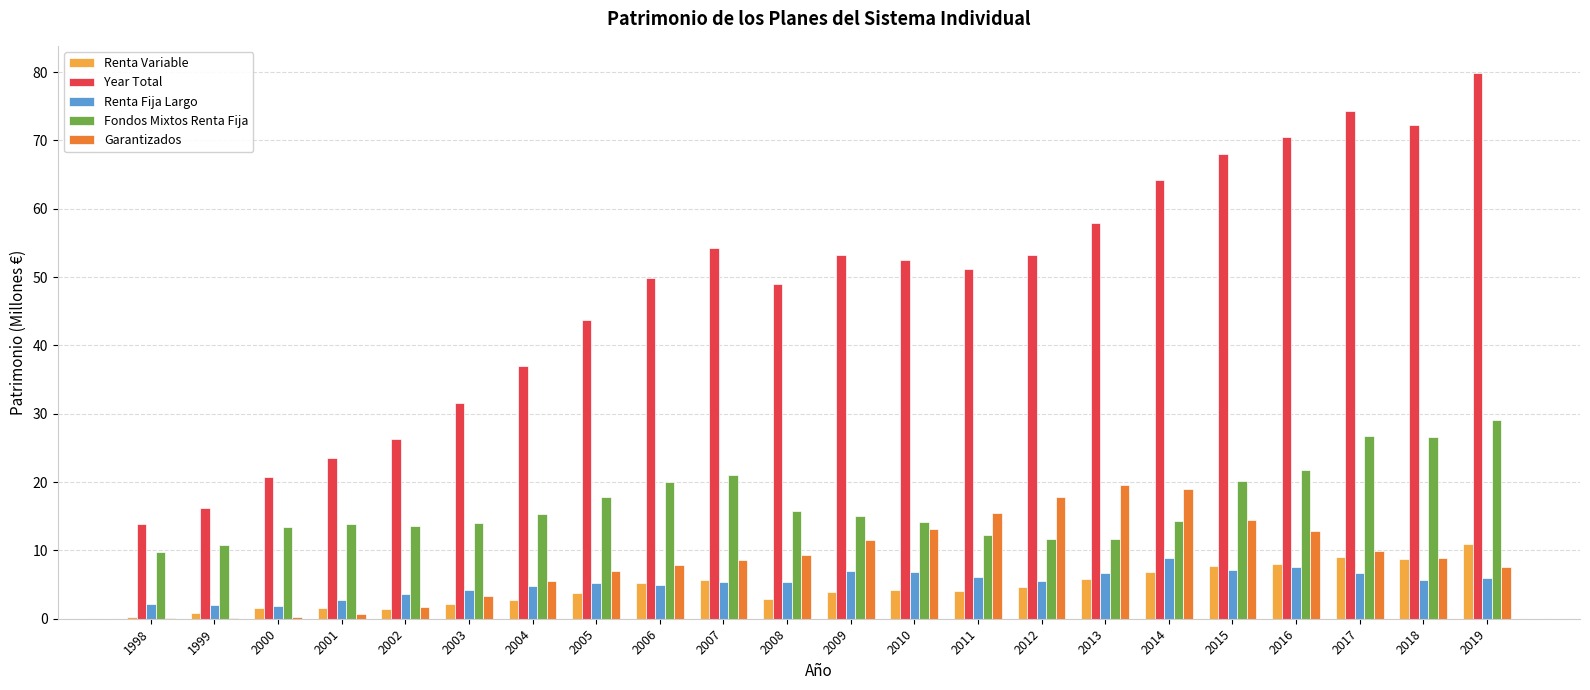

Which series has the widest spread of values?

Year Total